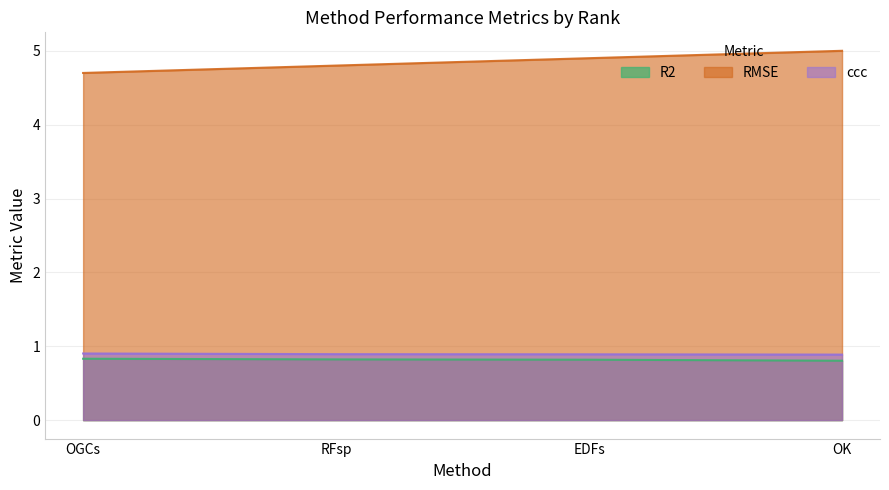

At which category is the sum across all series the highest?

OK